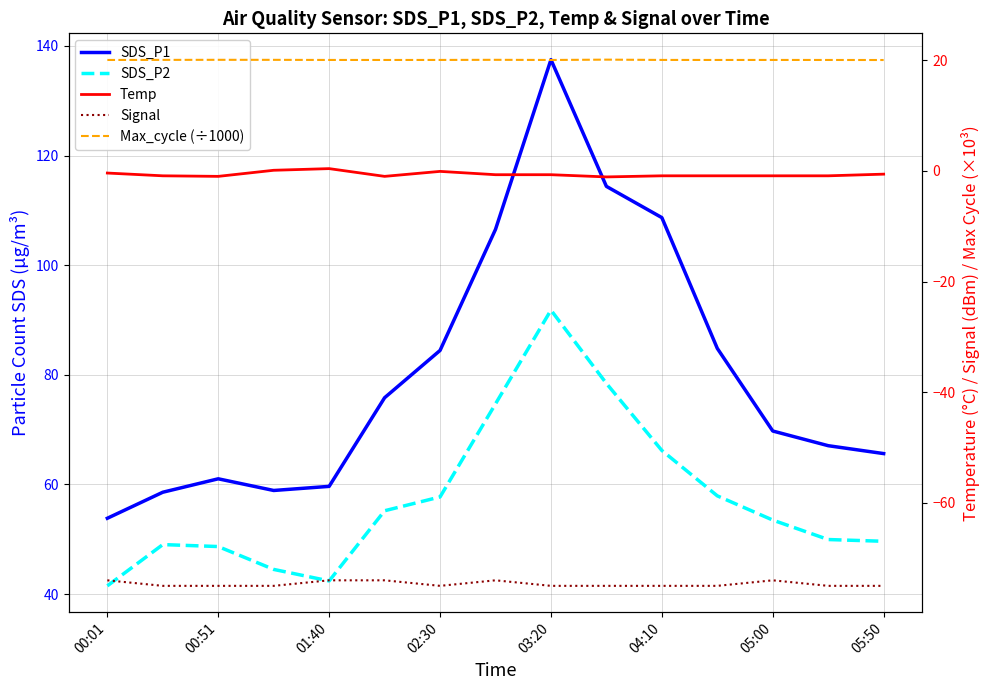

Which series has the largest range (max minus min)?

SDS_P1